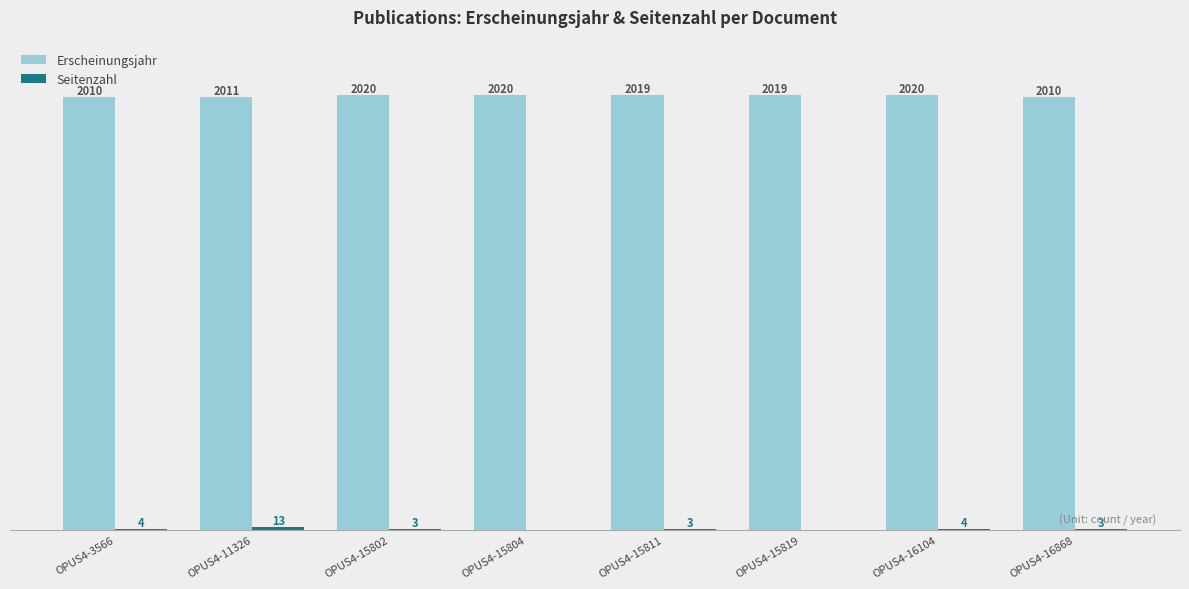

At which label is Erscheinungsjahr closest to 2015?

OPUS4-11326